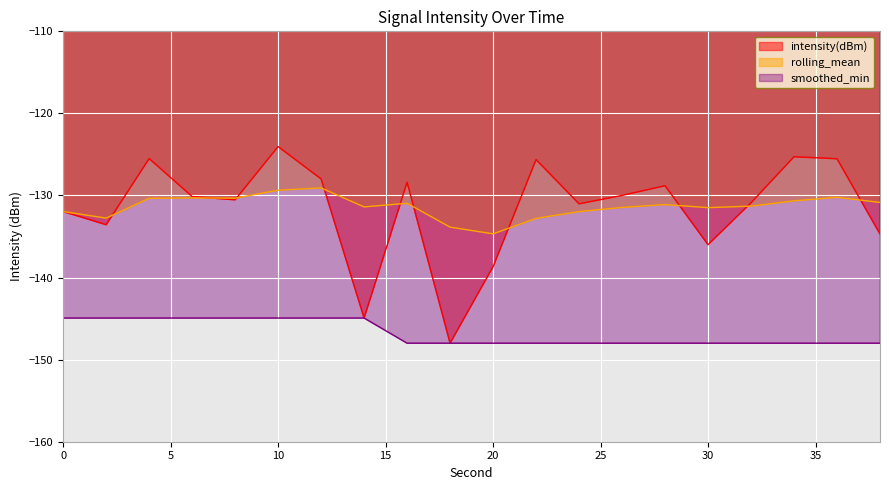

How many data points in rolling_mean are less than -131?

11